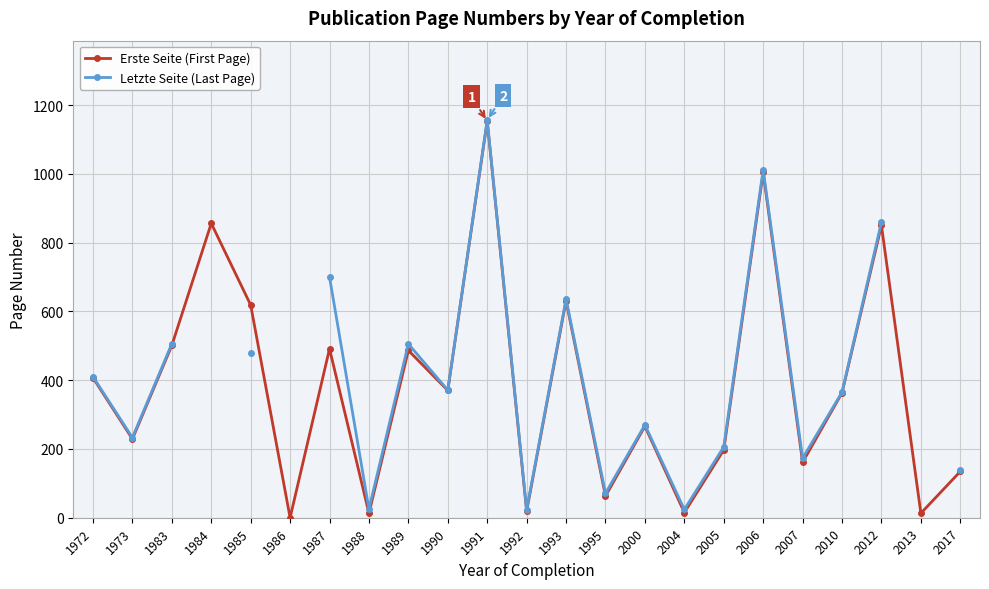

How many lines are shown in the chart?

2